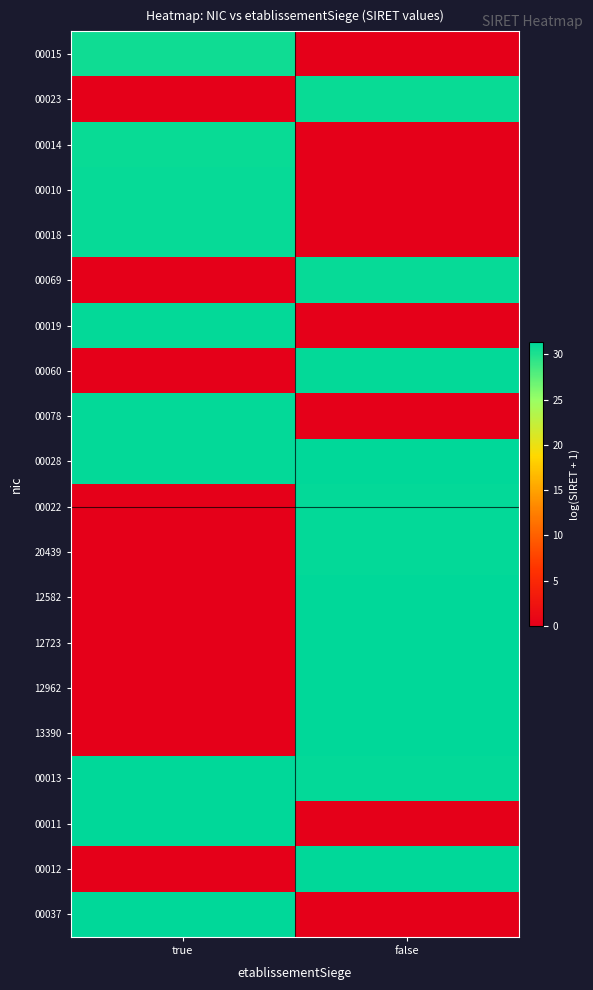

Which series has the largest total across all categories?

00013